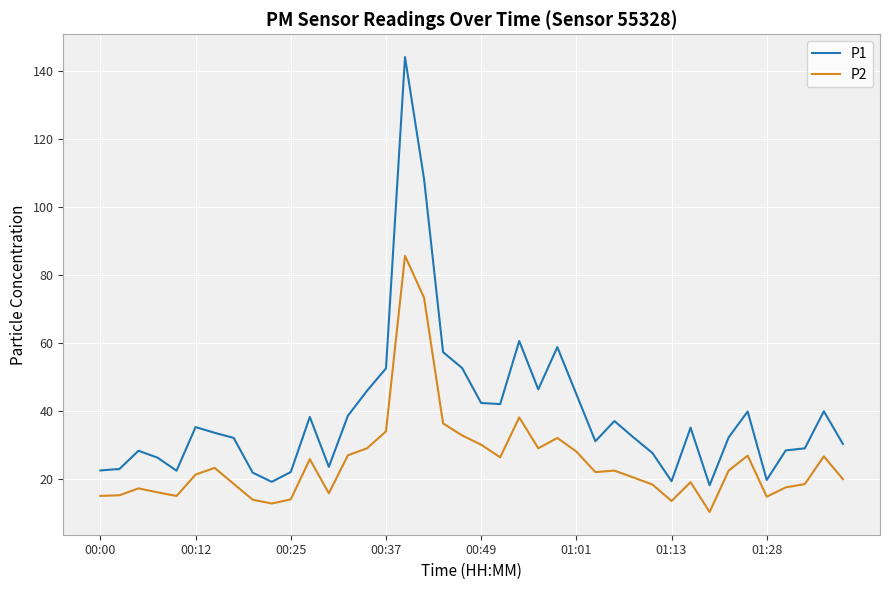

Count the number of data series in this chart.

2